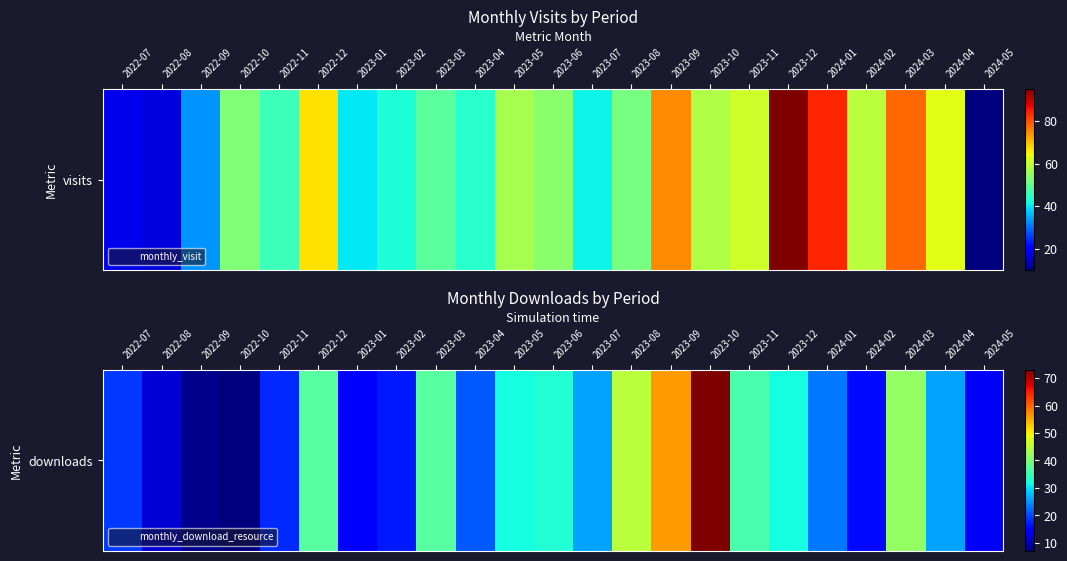

Reading left to right, extract all data points from this chart.

2022-07=19	2022-08=12	2022-09=8	2022-10=7	2022-11=18	2022-12=37	2023-01=15	2023-02=17	2023-03=37	2023-04=21	2023-05=32	2023-06=33	2023-07=26	2023-08=45	2023-09=56	2023-10=73	2023-11=36	2023-12=32	2024-01=23	2024-02=16	2024-03=42	2024-04=26	2024-05=14